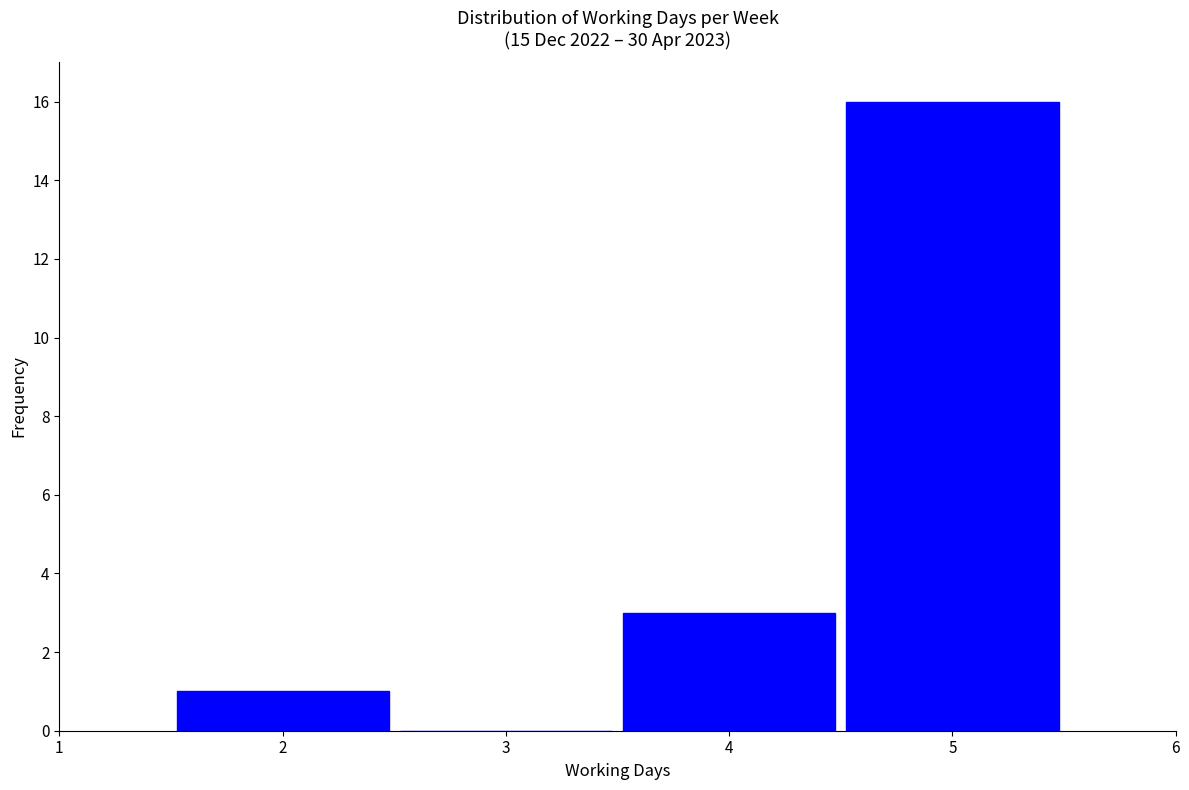

Reading left to right, transcribe this chart: for each bar, give the range it covers on the x-axis and its height. The values are not printed on the chart, so give them approximately, as read against the axis.

1.5 to 2.5: 1
2.5 to 3.5: 0
3.5 to 4.5: 3
4.5 to 5.5: 16